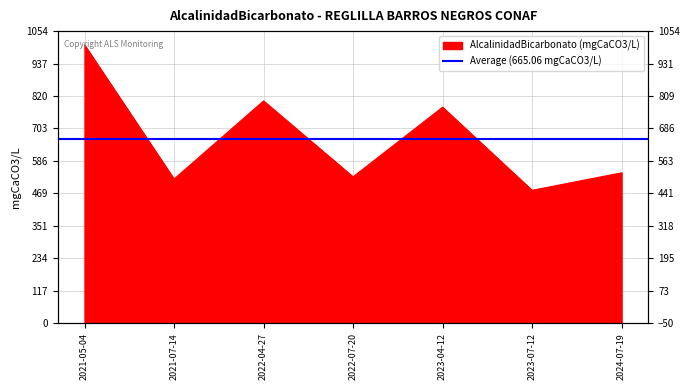

True or false: the data has more than 2 interior local peaks.

False